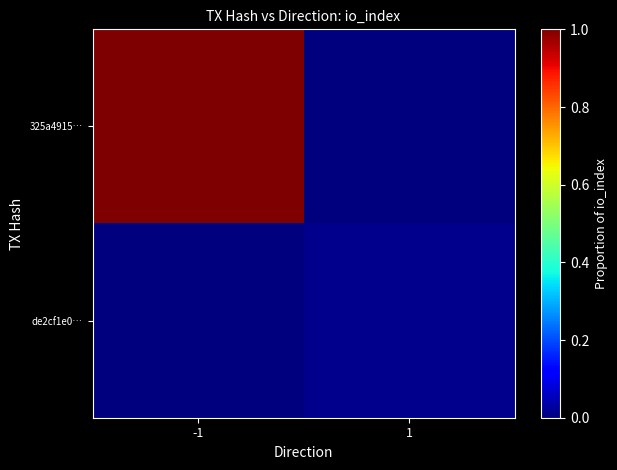

Rank the series by their maximum value, from highest to lowest.

325a4915…, de2cf1e0…